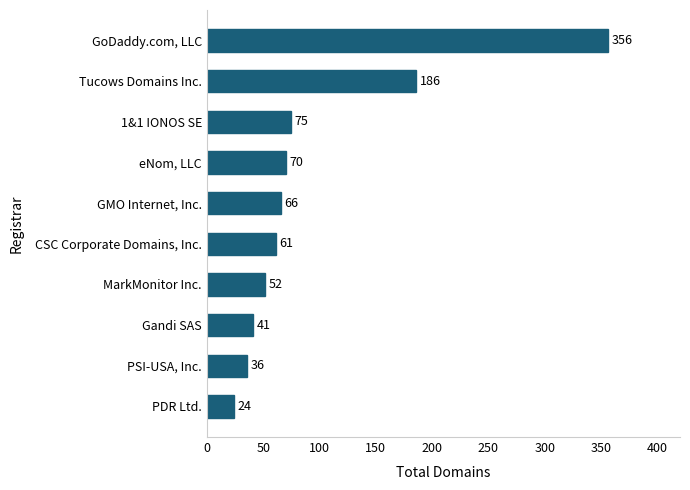

What value does the data have at GoDaddy.com, LLC, to the nearest 5?

355